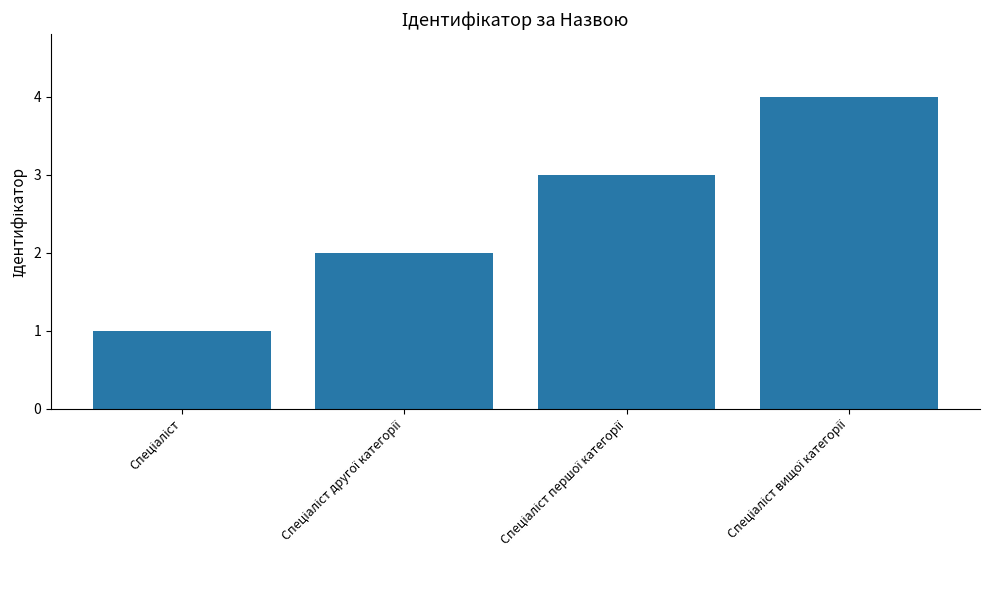

What is the maximum value shown in the chart?

4